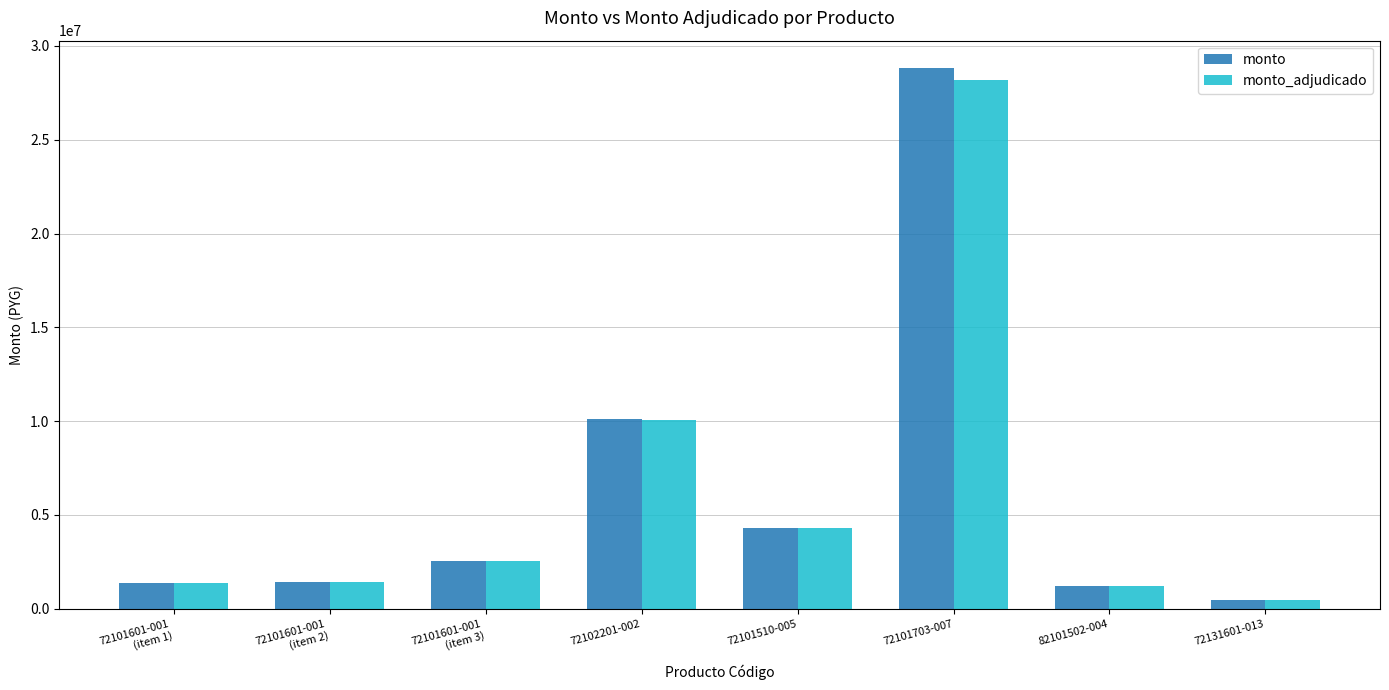

What is the total value across all series at 72101510-005?

8626000